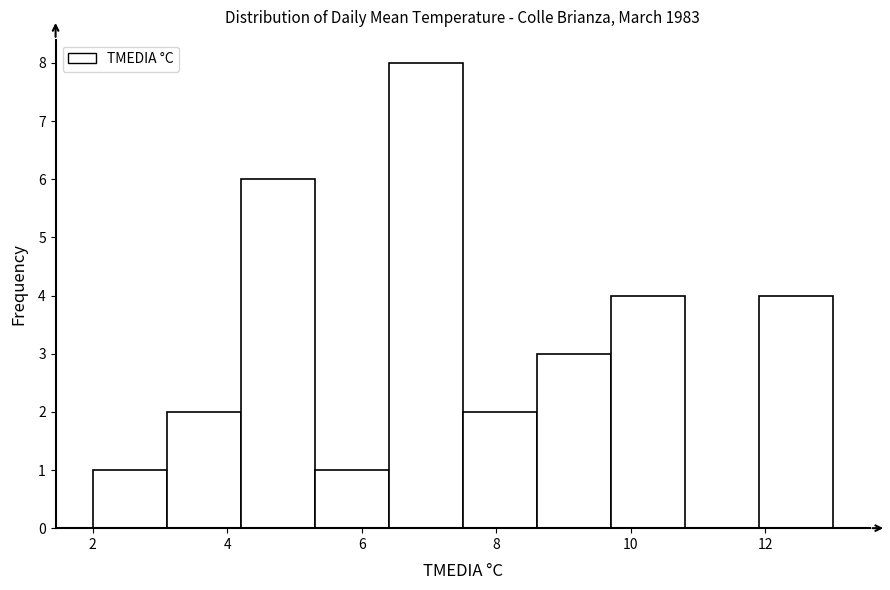

Reading left to right, list every bar in this chart as the range it spans on the x-axis followed by its height. Neither the bar edges nor the heights are printed on the chart, so give them approximately, as read against the axes.

2.0 to 3.1: 1
3.1 to 4.2: 2
4.2 to 5.3: 6
5.3 to 6.4: 1
6.4 to 7.5: 8
7.5 to 8.6: 2
8.6 to 9.7: 3
9.7 to 10.8: 4
10.8 to 11.9: 0
11.9 to 13.0: 4